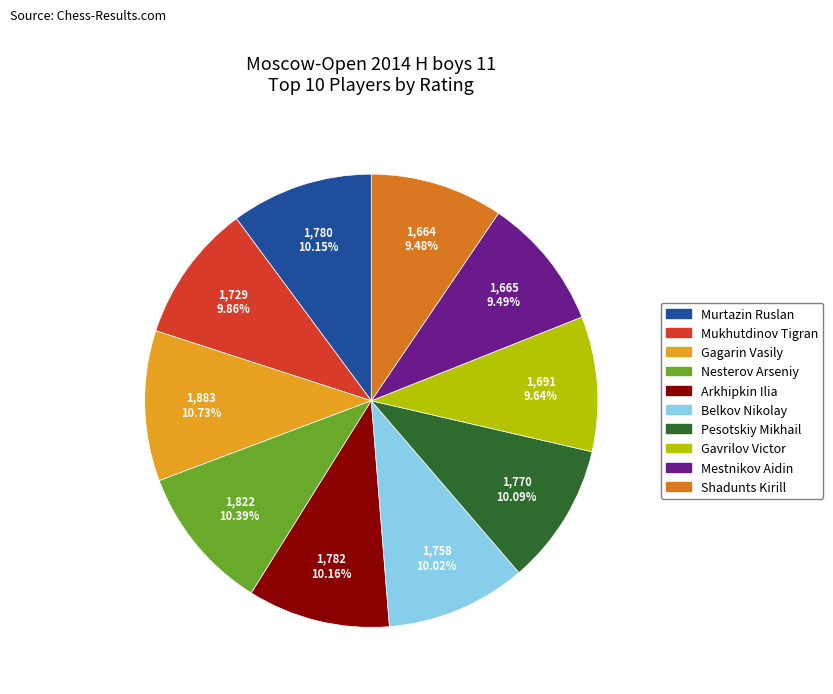

Is the sum of Gavrilov Victor and Nesterov Arseniy greater than half?

No